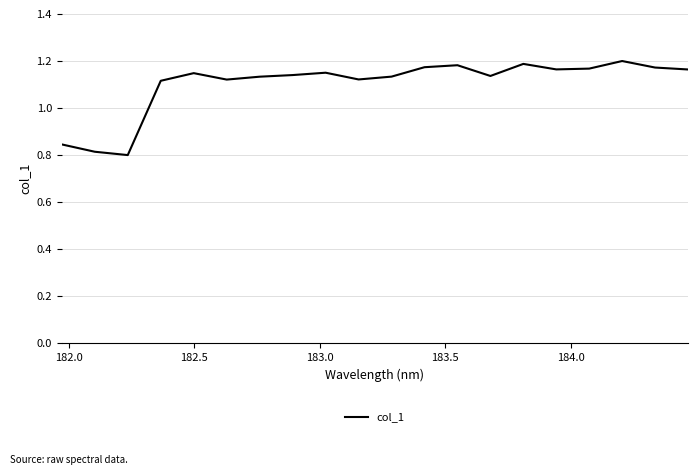

What is the difference between the maximum and minimum values?

0.4